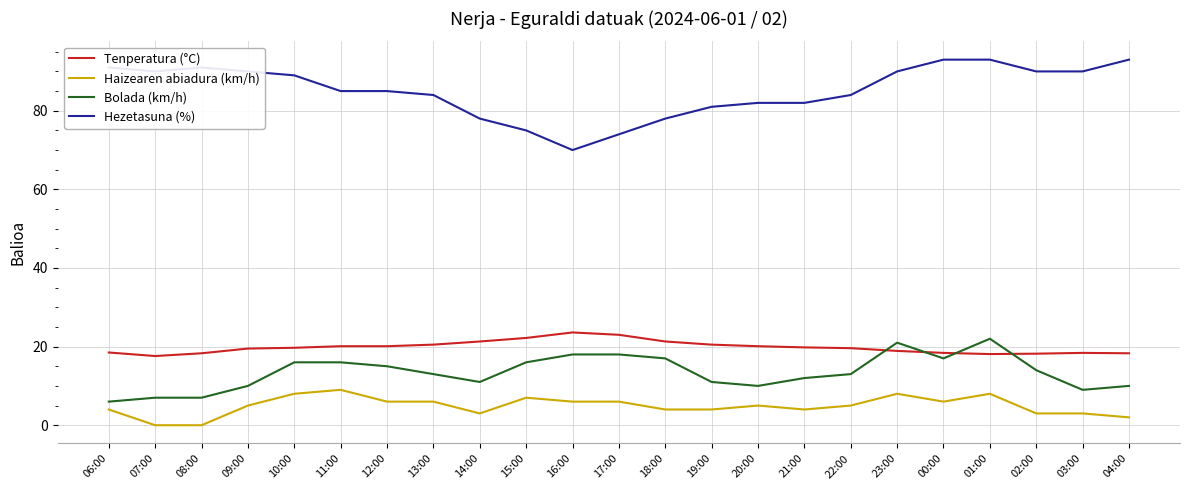

At 11:00, list the series in order from largest to smallest.

Hezetasuna (%), Tenperatura (°C), Bolada (km/h), Haizearen abiadura (km/h)